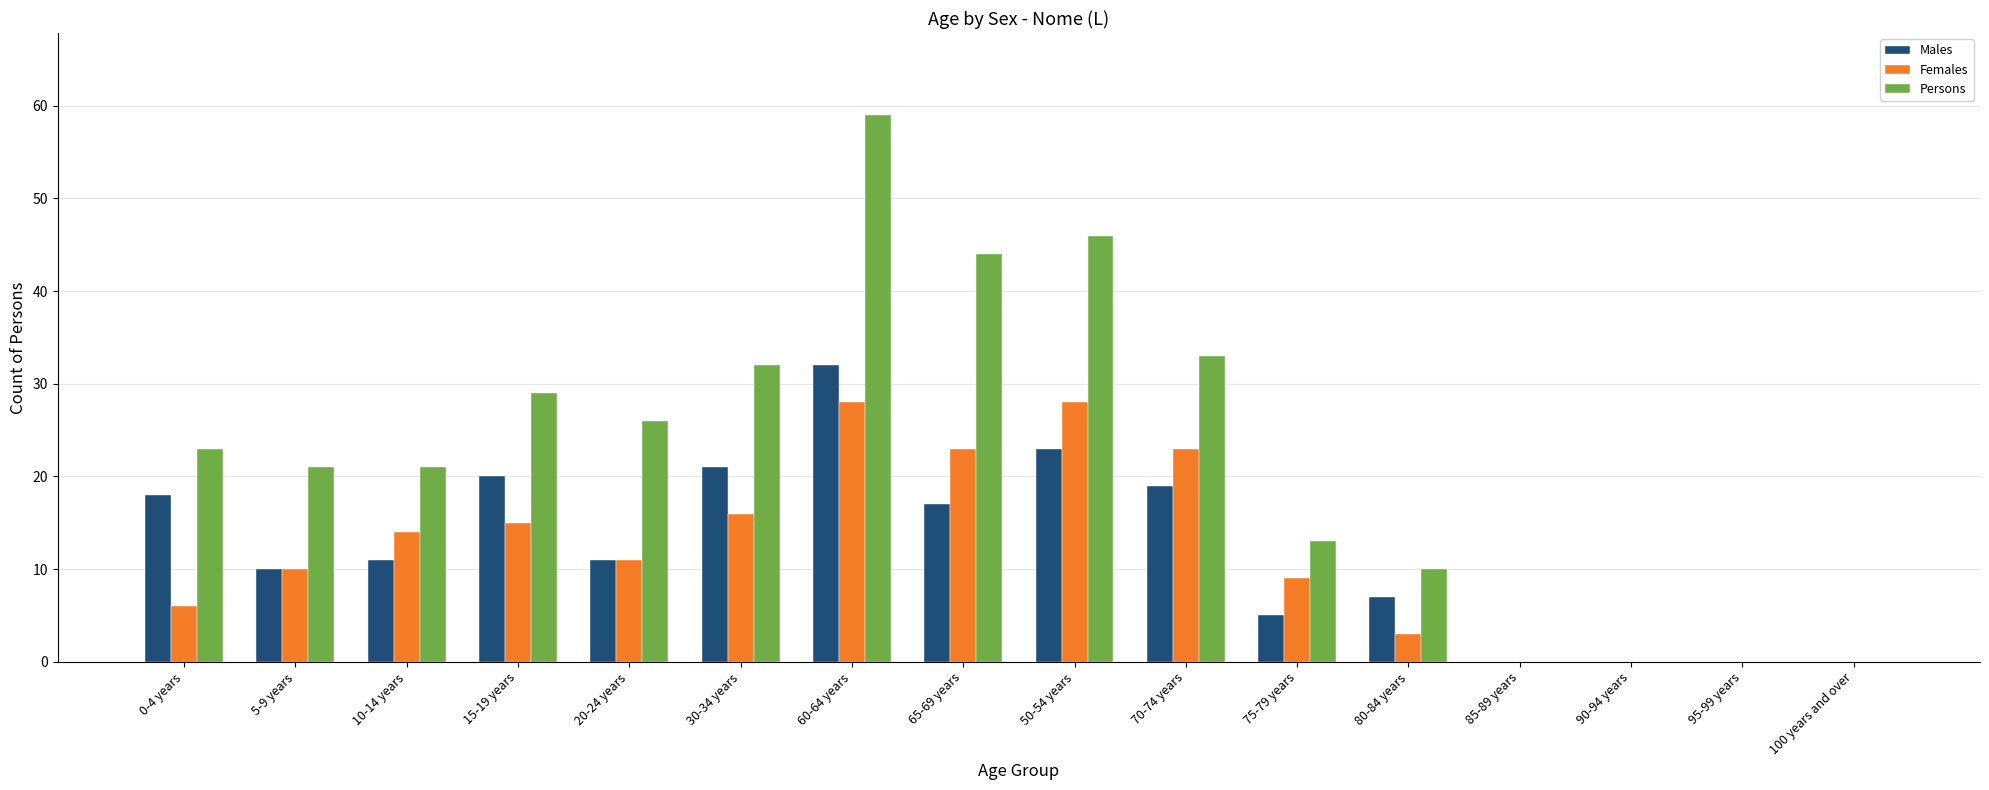

Reading right to left, extract all data points from this chart.

Males: 0	0	0	0	7	5	19	23	17	32	21	11	20	11	10	18
Females: 0	0	0	0	3	9	23	28	23	28	16	11	15	14	10	6
Persons: 0	0	0	0	10	13	33	46	44	59	32	26	29	21	21	23